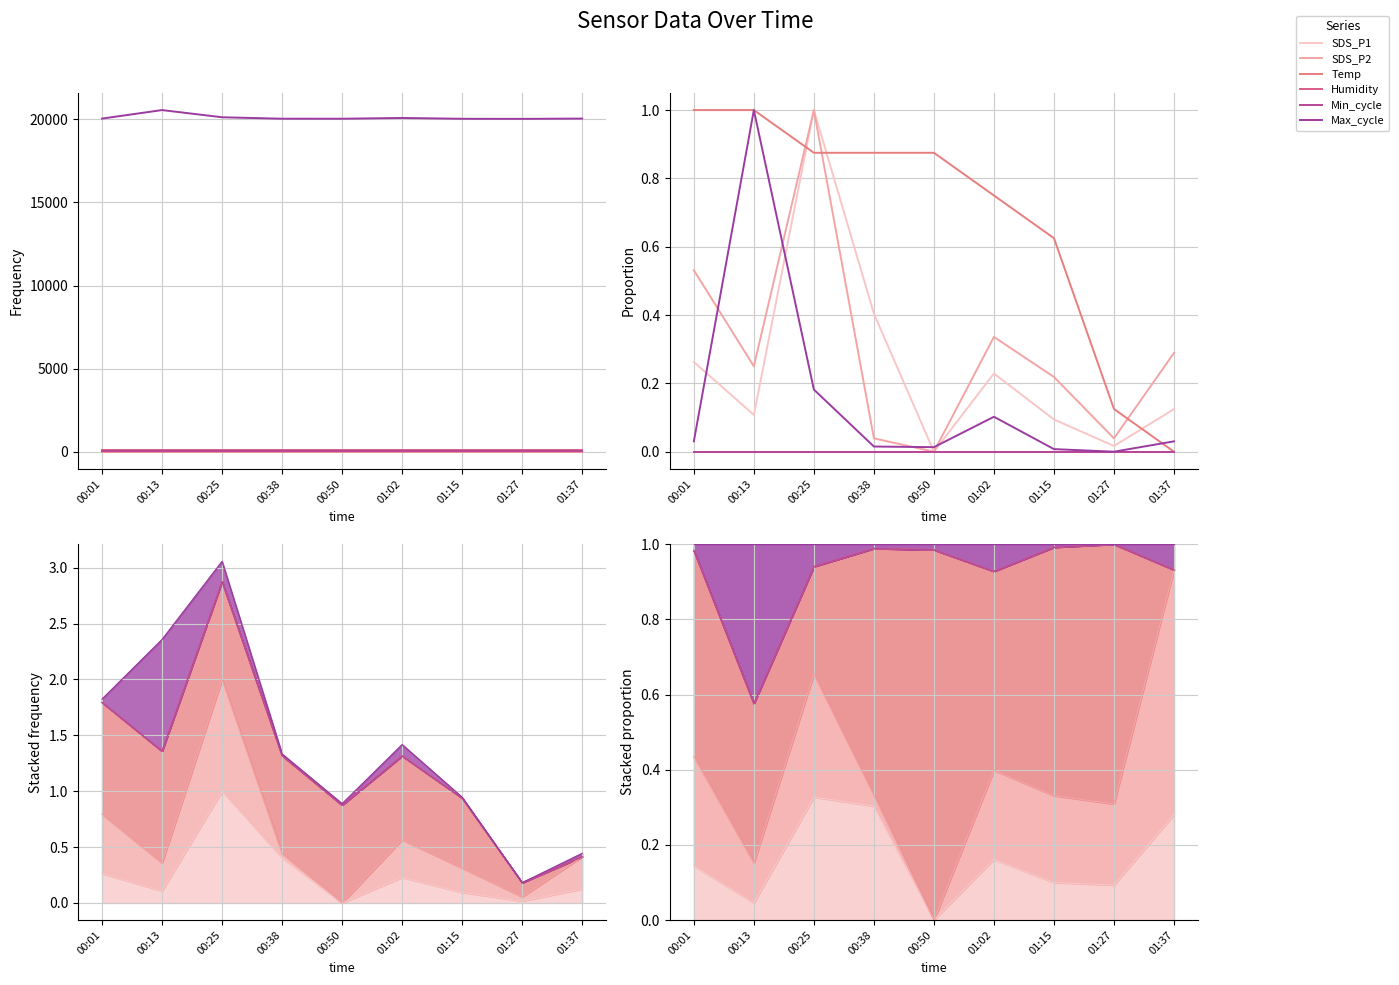

Reading right to left, list all the values displayed in this chart.

SDS_P1: 0.1	0.0	0.1	0.2	0.0	0.4	1.0	0.1	0.3
SDS_P2: 0.3	0.0	0.2	0.3	0.0	0.0	1.0	0.2	0.5
Temp: 0.0	0.1	0.6	0.8	0.9	0.9	0.9	1.0	1.0
Humidity: 0.0	0.0	0.0	0.0	0.0	0.0	0.0	0.0	0.0
Min_cycle: 0.0	0.0	0.0	0.0	0.0	0.0	0.0	0.0	0.0
Max_cycle: 0.0	0.0	0.0	0.1	0.0	0.0	0.2	1.0	0.0